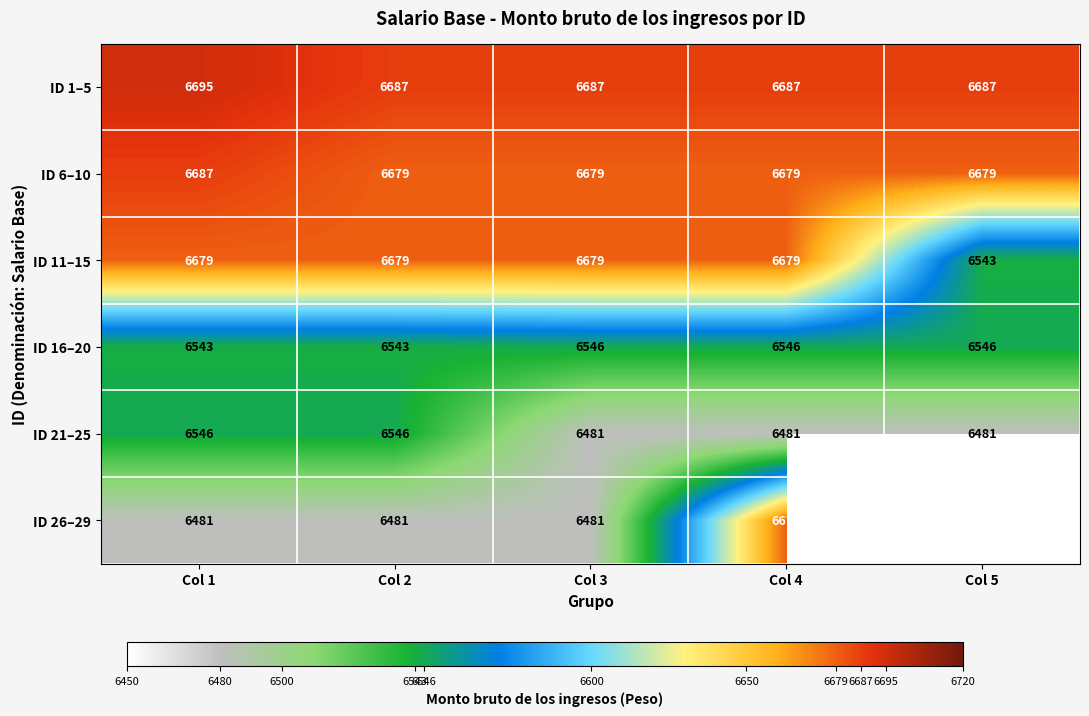

What is the sum of all ID 11–15 values?

33259